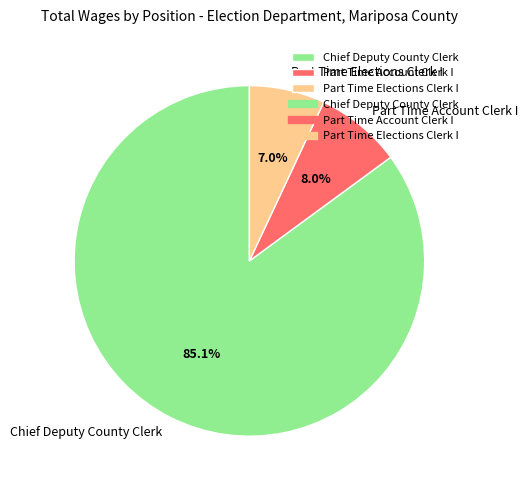

What percentage is the Chief Deputy County Clerk slice, to the nearest percent?

85%